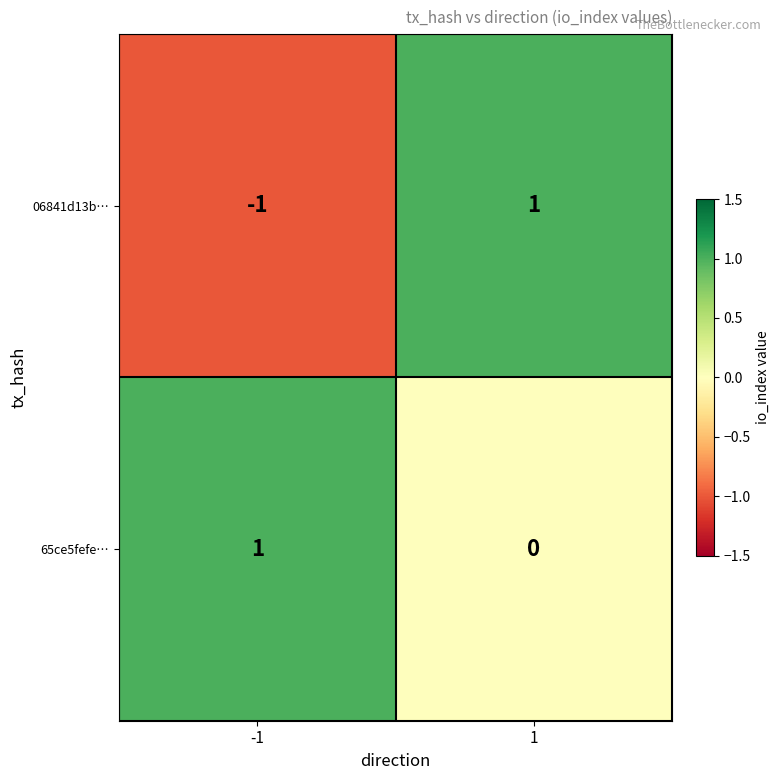

Between -1 and 1, which series saw the biggest shift?

06841d13b…